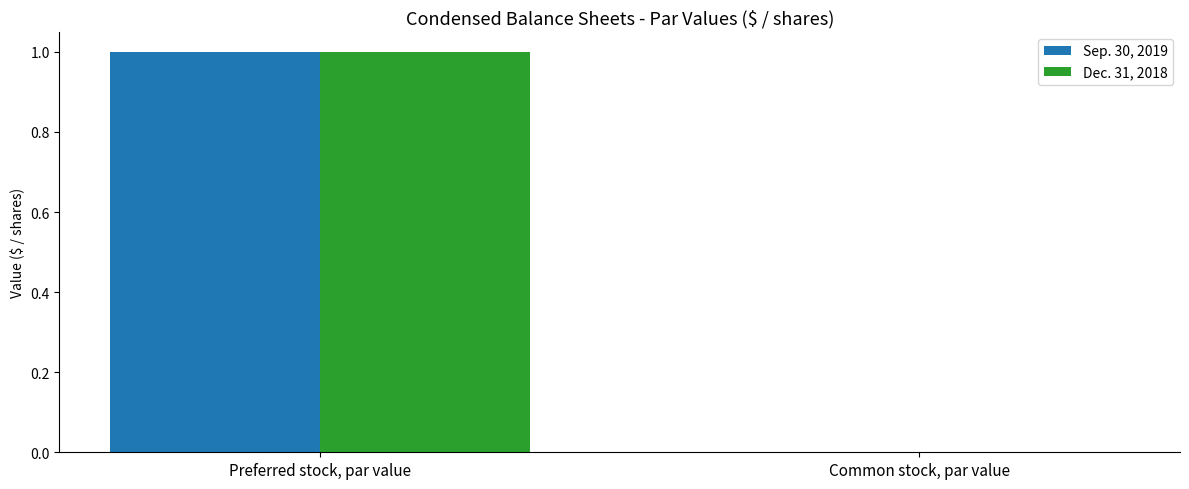

The value of Sep. 30, 2019 at Preferred stock, par value is 1. True or false?

True